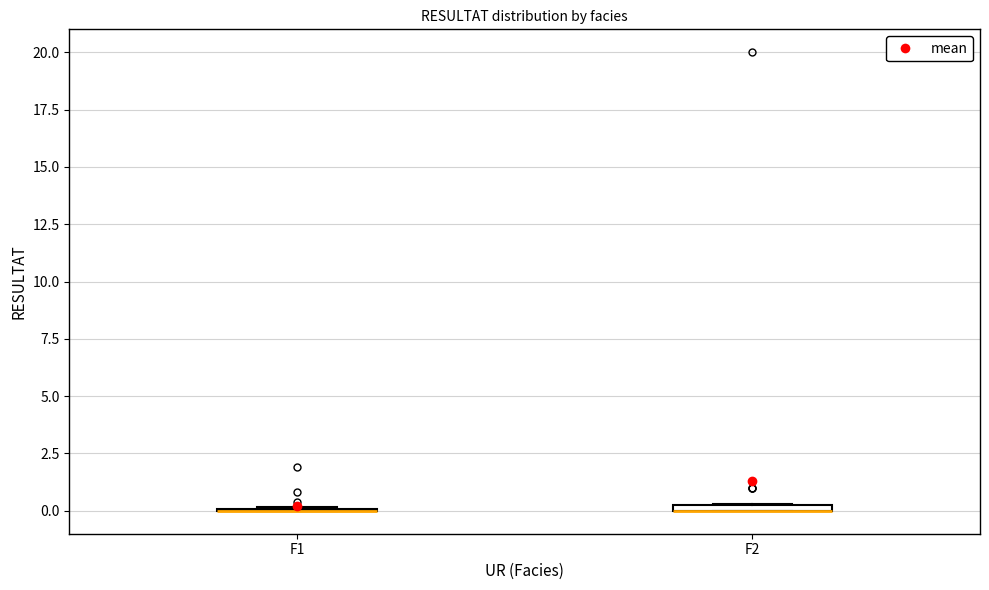

Where is the upper edge of the box for F2 on the y-axis? The values are not printed on the chart, so give them approximately, as read against the axis.

0.5